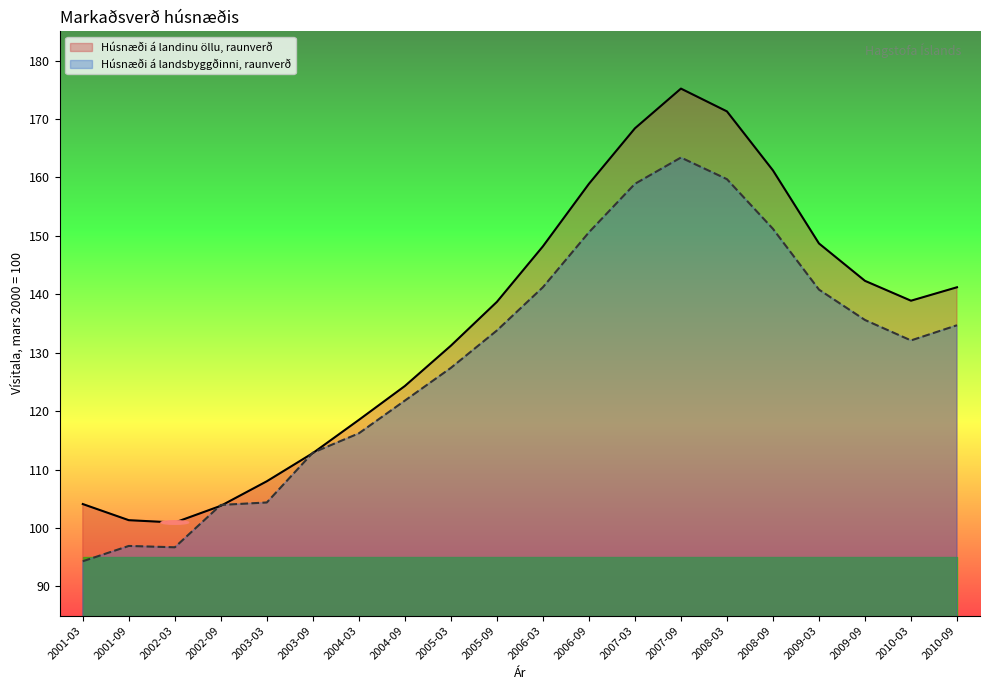

Which category has the highest value across all series?

2007-09